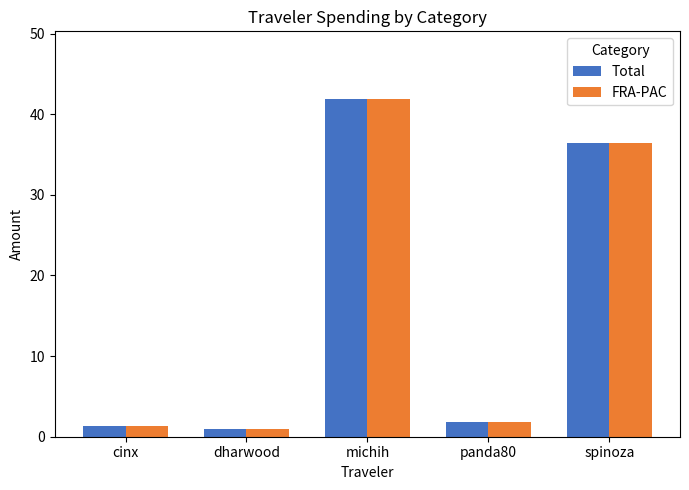

The value of FRA-PAC at spinoza is 16.3. True or false?

False